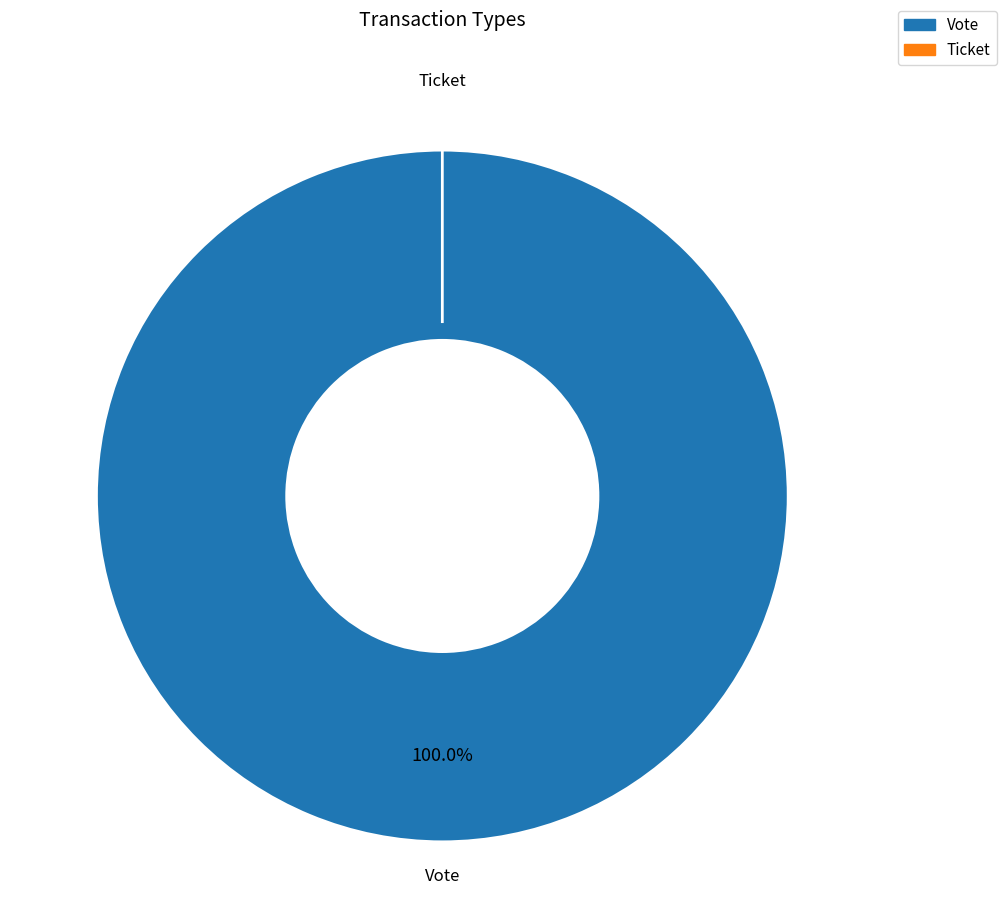

What is the change in value from Vote to Ticket?

-1